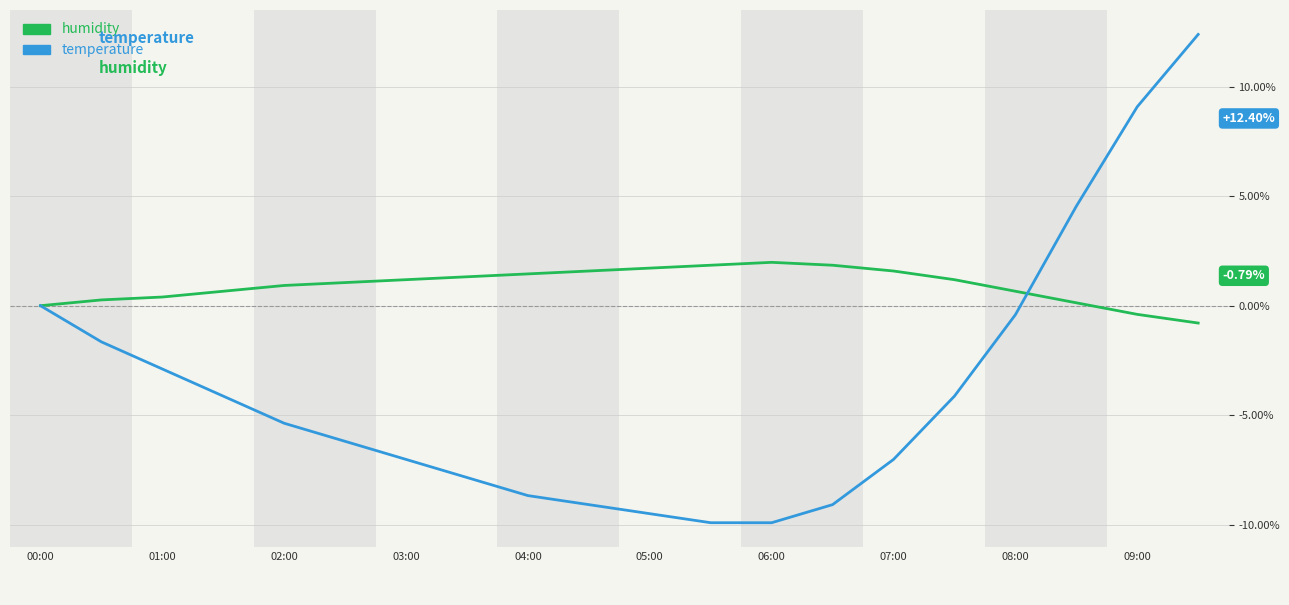

Which series has the largest range (max minus min)?

temperature